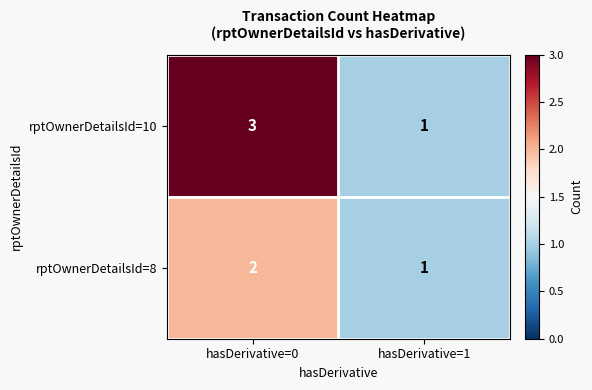

How many series are shown in this chart?

2